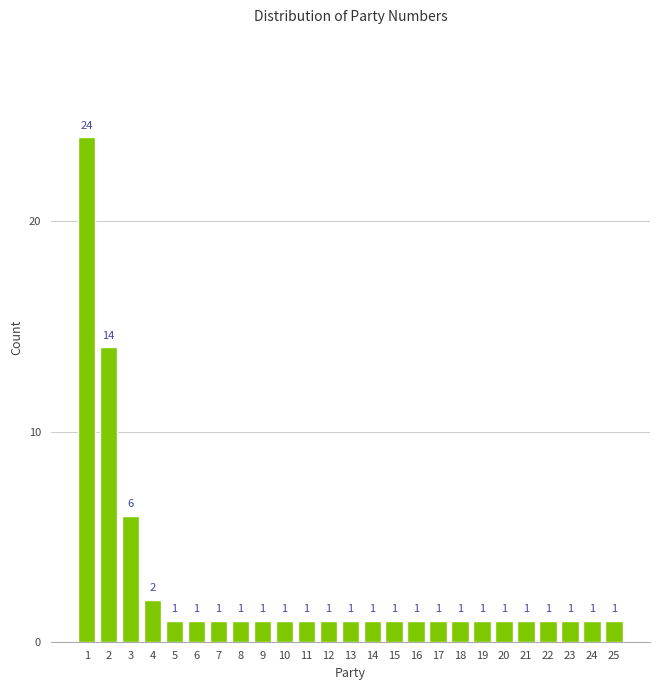

Over which range of the x-axis is the bar tallest?

0.5 to 1.5